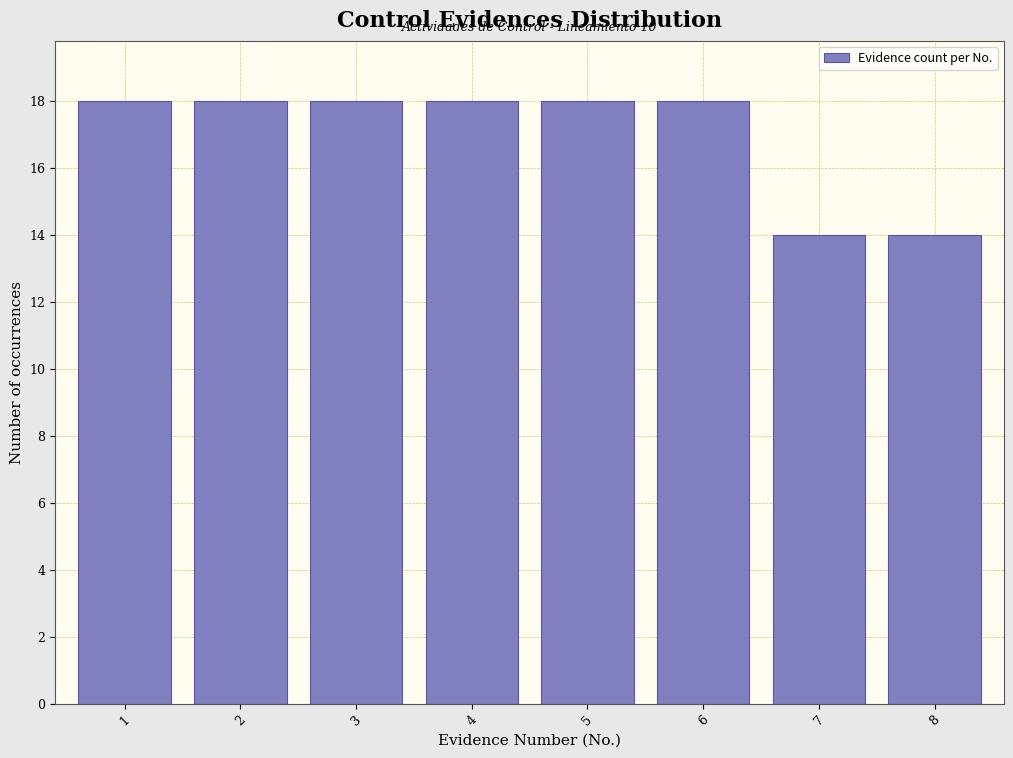

Reading left to right, transcribe all the data shown in this chart.

18	18	18	18	18	18	14	14